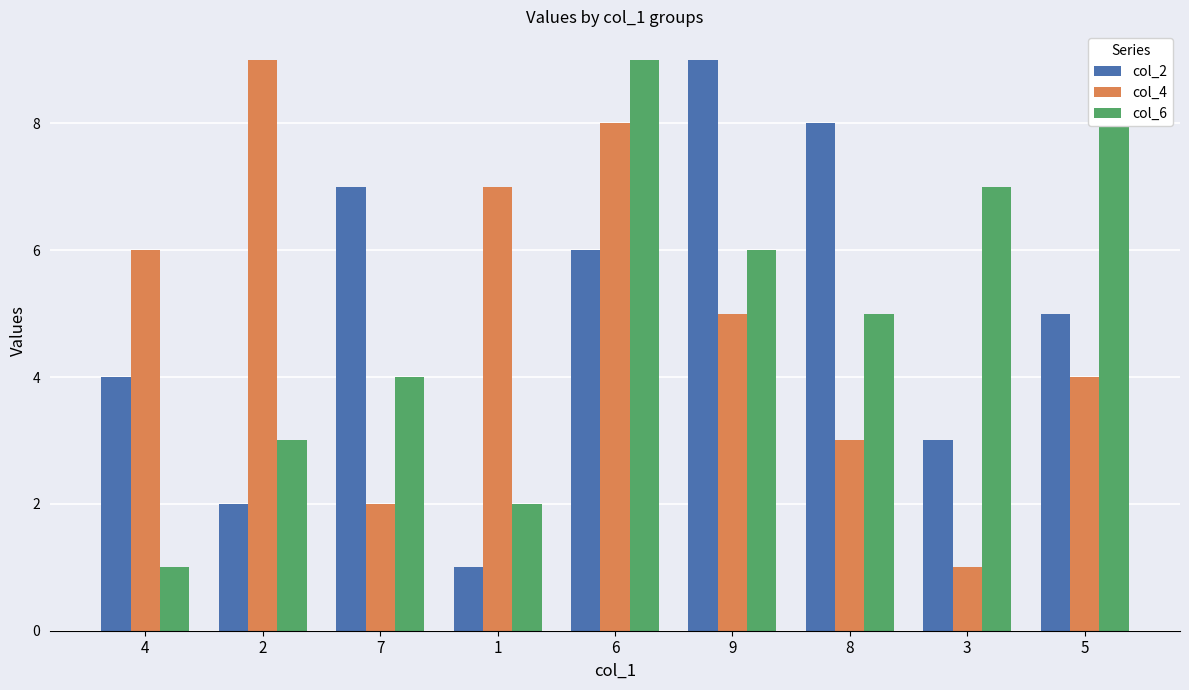

Reading left to right, extract all data points from this chart.

col_2: 4	2	7	1	6	9	8	3	5
col_4: 6	9	2	7	8	5	3	1	4
col_6: 1	3	4	2	9	6	5	7	8